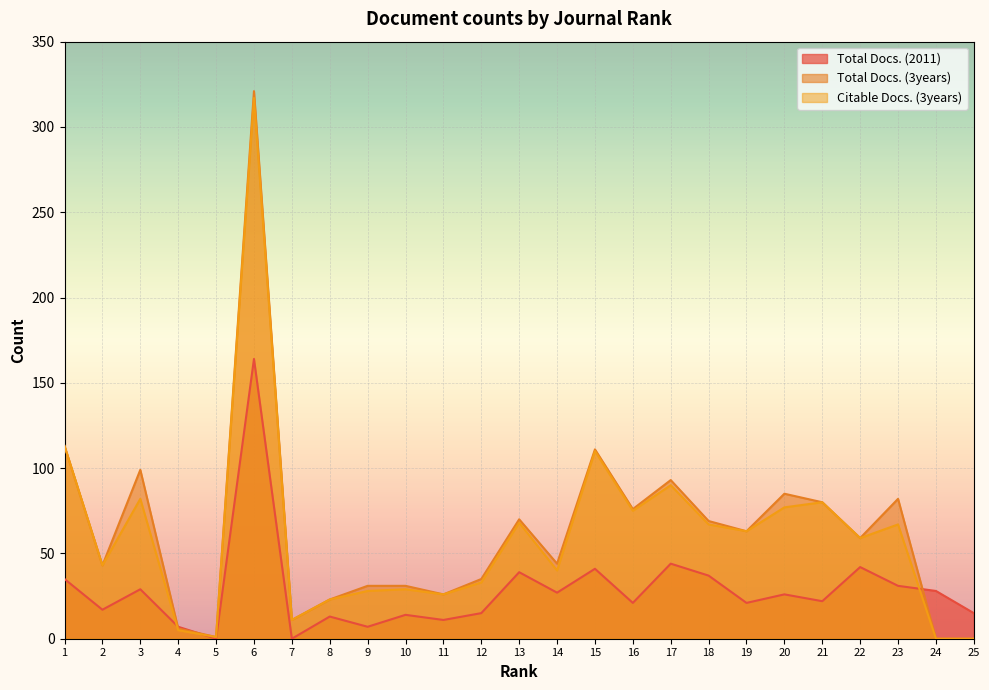

At which category does the chart reach its minimum across all series?

5